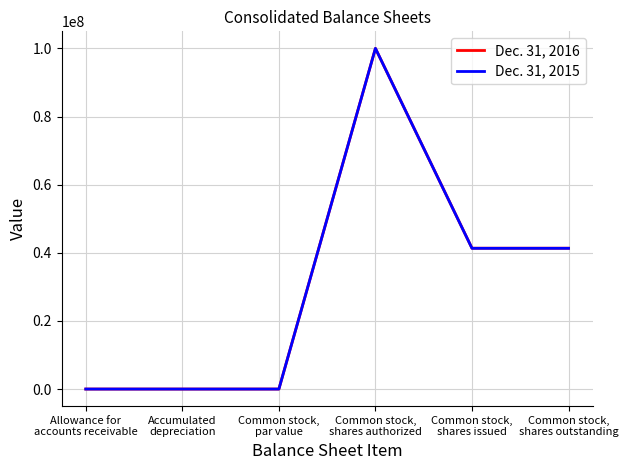

What position from the left is Common stock,
shares authorized?

4